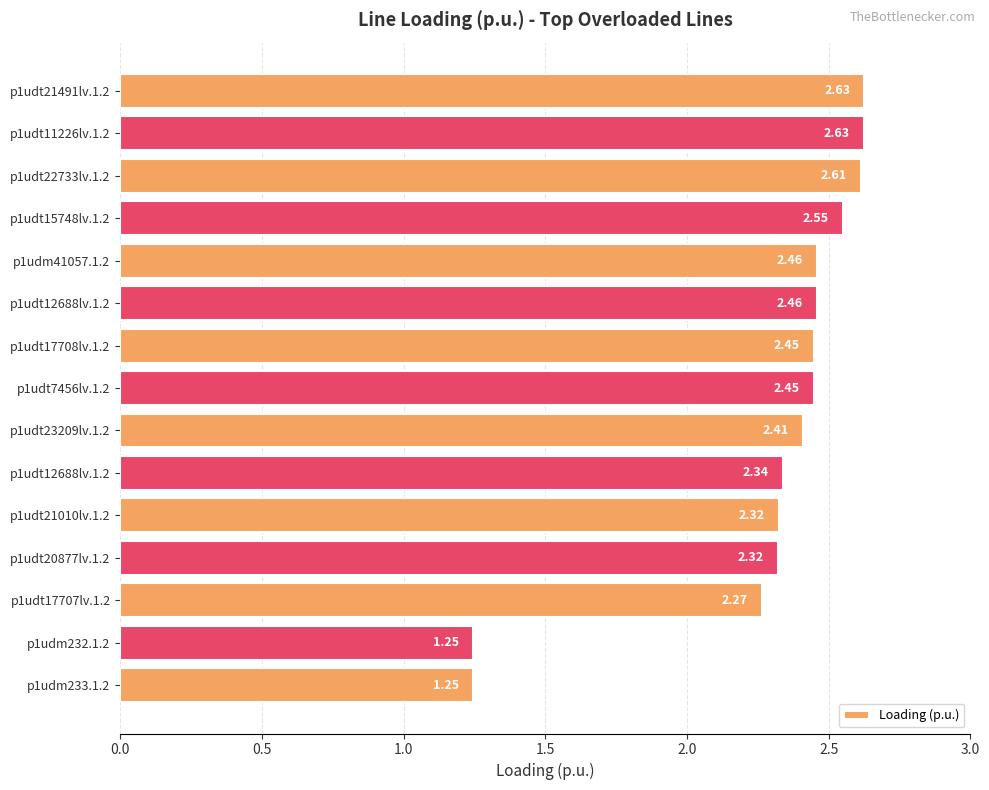

How many bars are there in total?

15